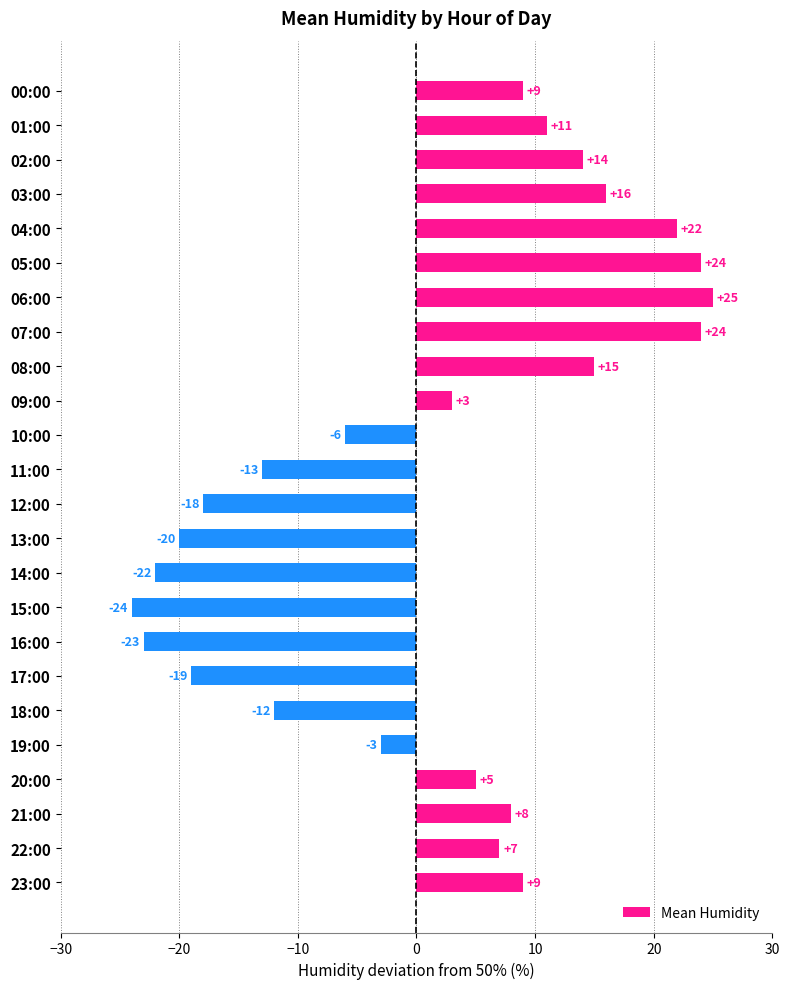

At which category does the chart reach its peak across all series?

06:00